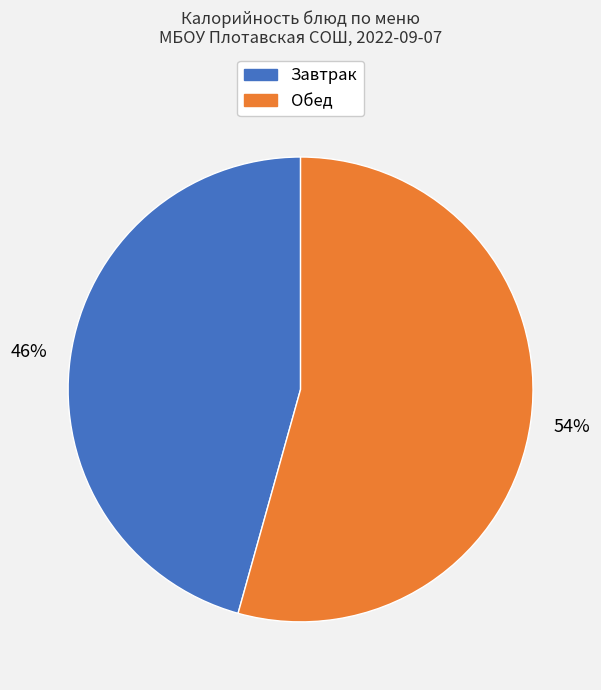

Is there any slice that represents more than half of the pie?

Yes